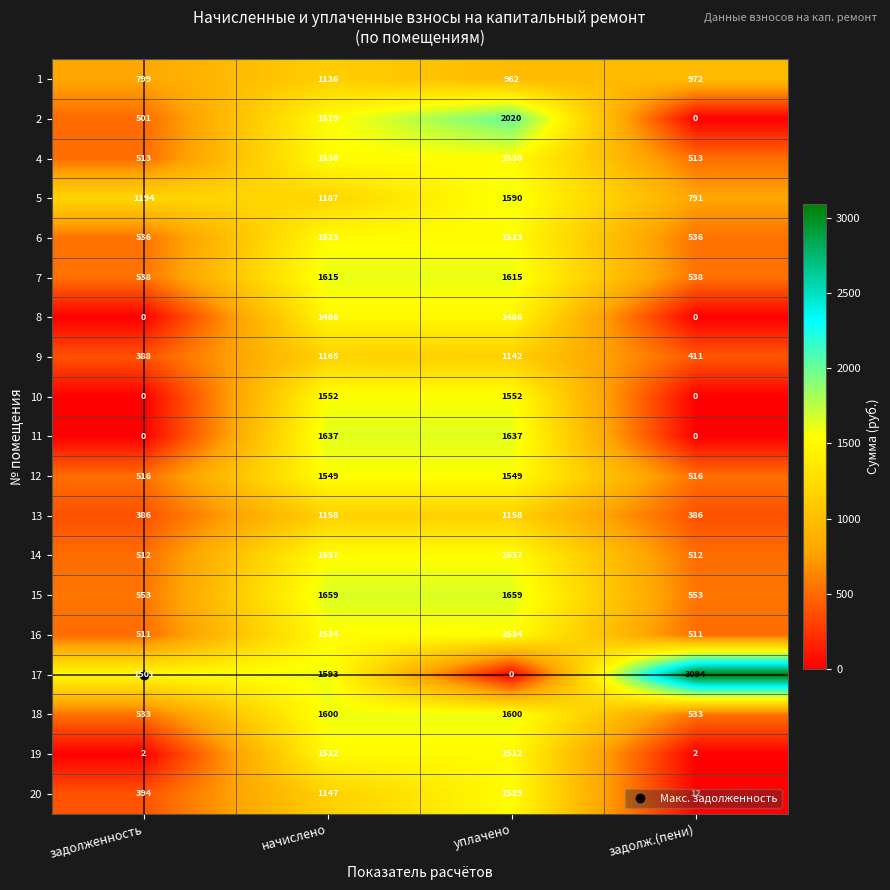

The 11 series shows 2512 at начислено. True or false?

False